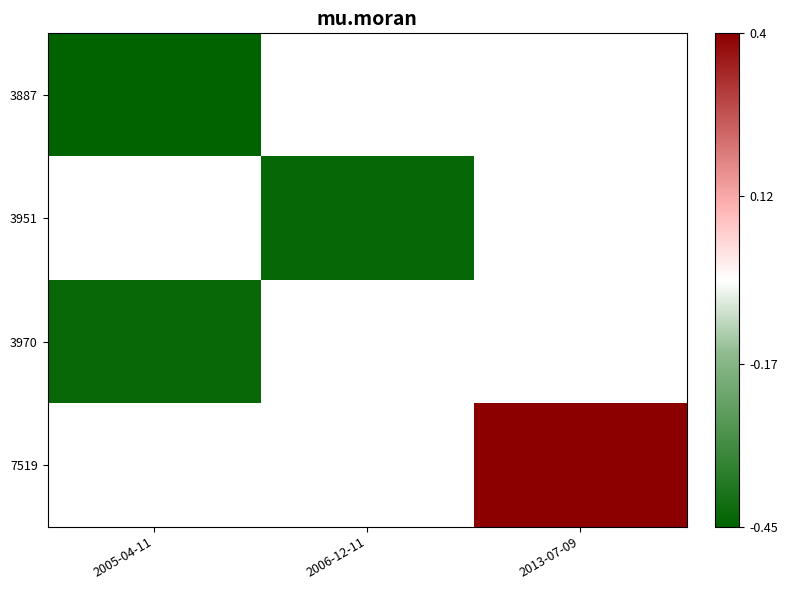

At how many categories does at least one series exceed 0?

1